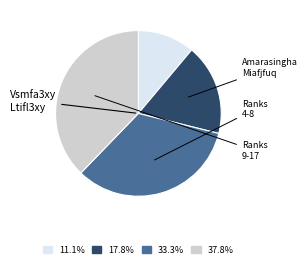

Is there a majority slice in this chart?

No